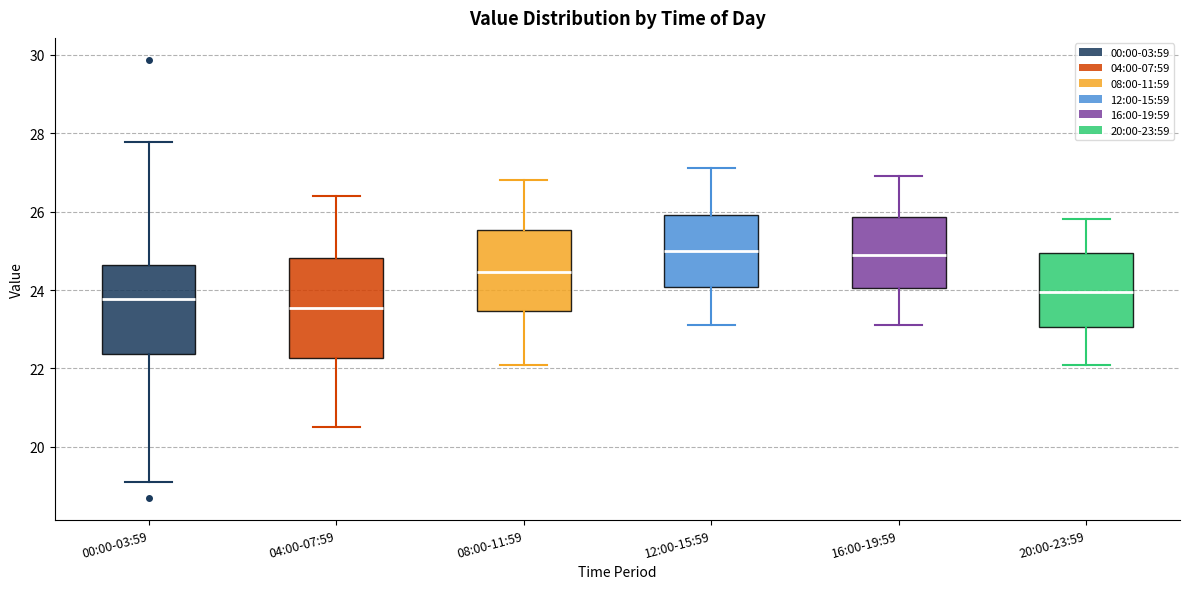

Comparing the boxes themselves (not the whiskers), which one is the tallest?

04:00-07:59